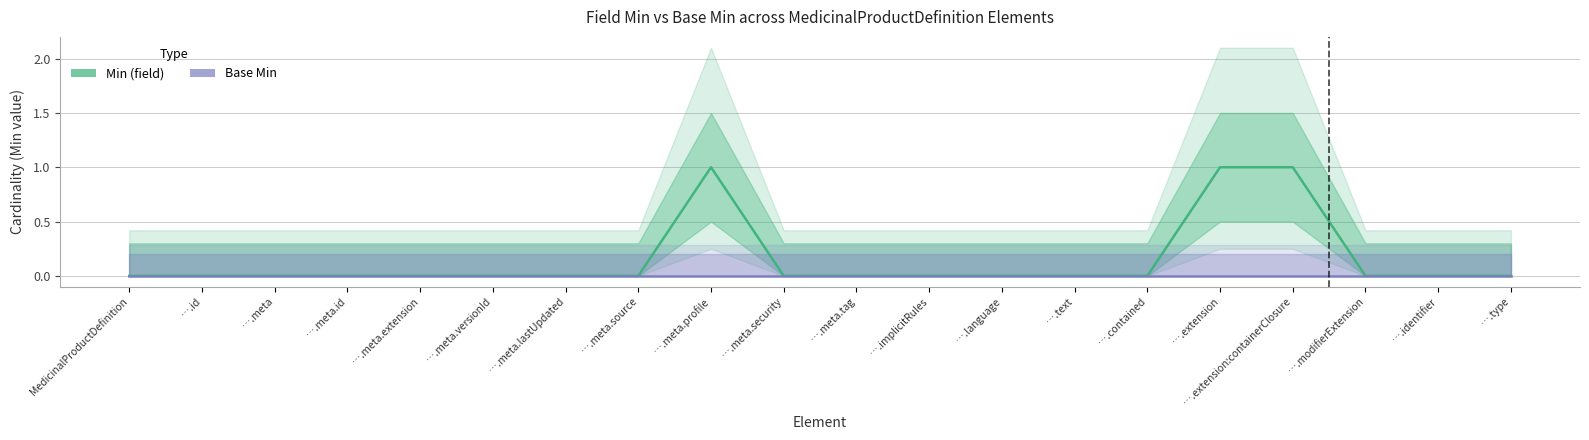

What are all the series names shown in the legend?

Min (field), Base Min